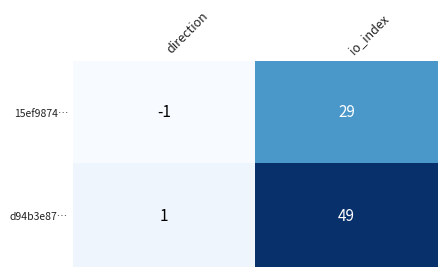

Reading left to right, list all the values displayed in this chart.

15ef9874…: direction=-1	io_index=29
d94b3e87…: direction=1	io_index=49